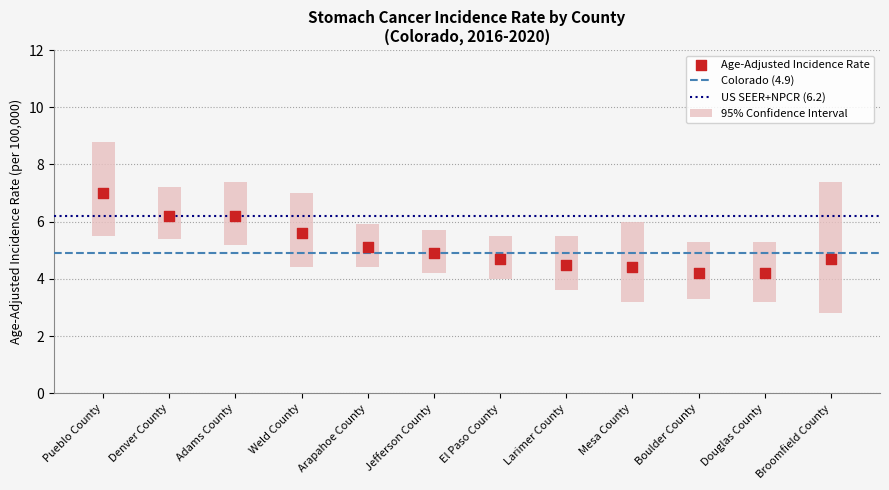

Is the value of Age-Adjusted Incidence Rate at Adams County greater than the value of Lower 95% CI at Arapahoe County?

Yes